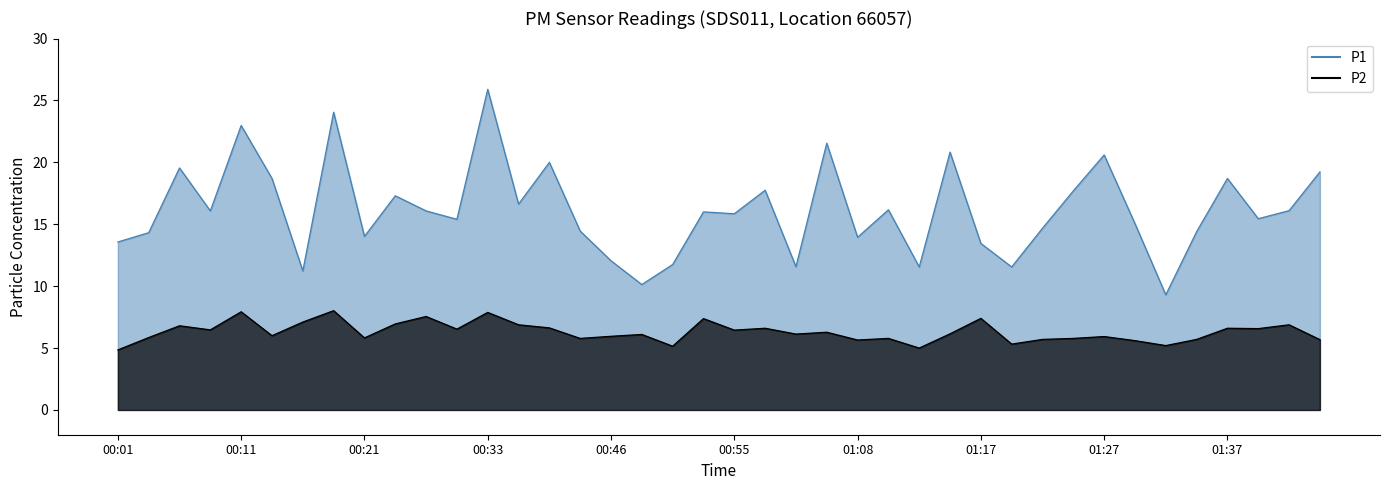

How many interior local peaks does the P1 series have?

13